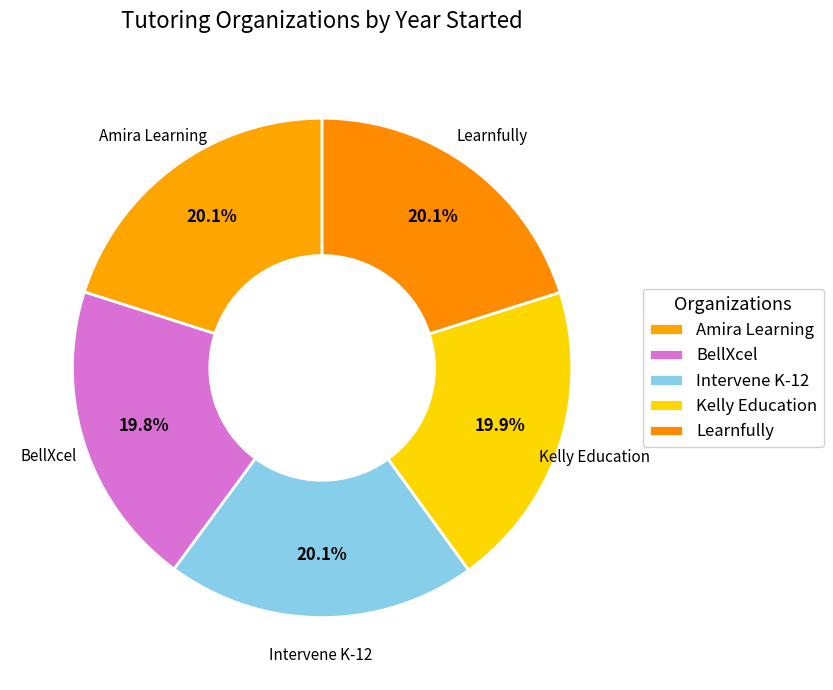

What is the total percentage of Amira Learning and Kelly Education?

40.0%